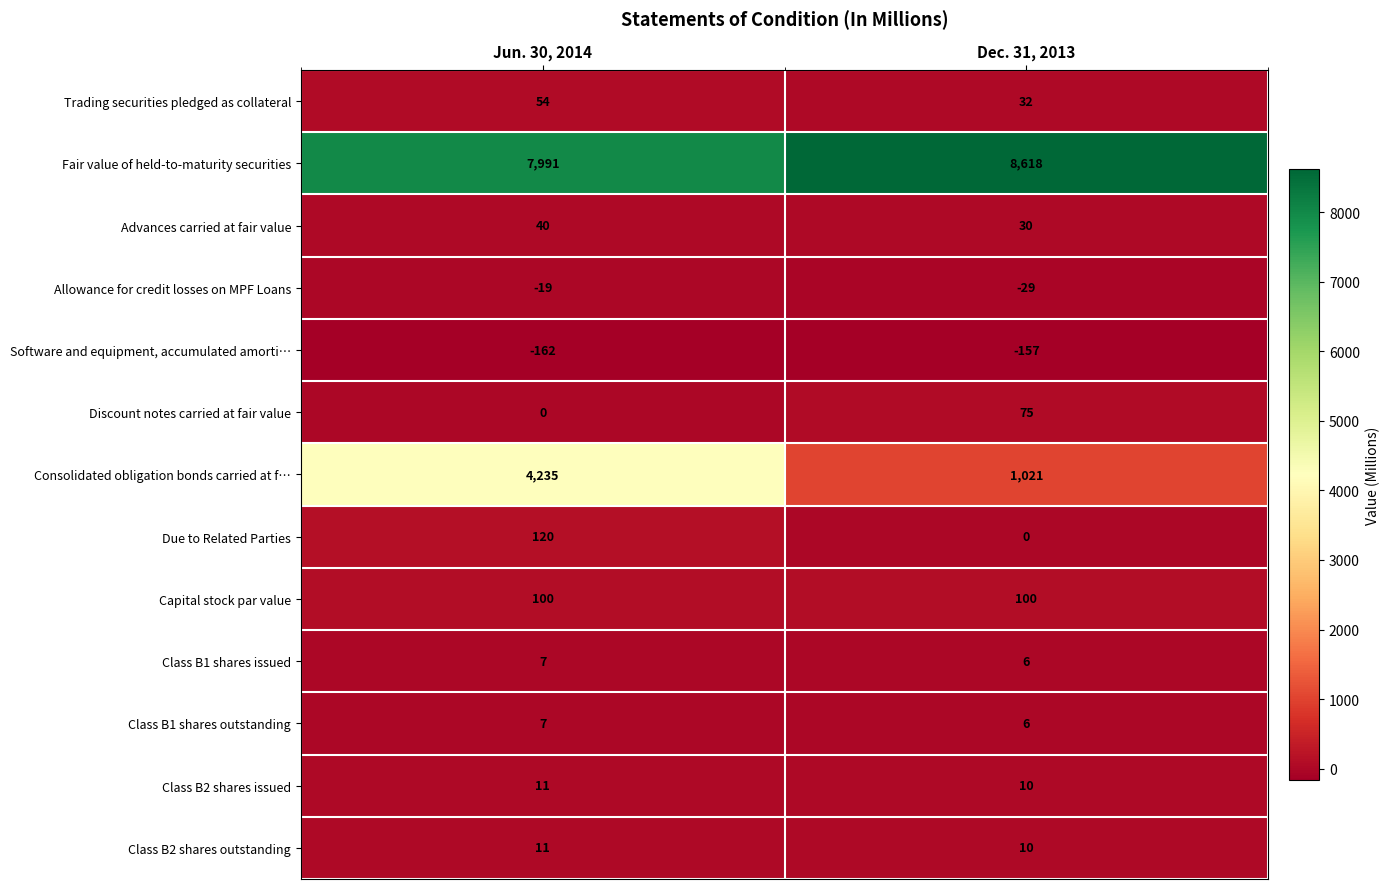

Reading left to right, list all the values displayed in this chart.

Trading securities pledged as collateral: Jun. 30, 2014=54	Dec. 31, 2013=32
Fair value of held-to-maturity securities: Jun. 30, 2014=7991	Dec. 31, 2013=8618
Advances carried at fair value: Jun. 30, 2014=40	Dec. 31, 2013=30
Allowance for credit losses on MPF Loans: Jun. 30, 2014=-19	Dec. 31, 2013=-29
Software and equipment, accumulated amorti…: Jun. 30, 2014=-162	Dec. 31, 2013=-157
Discount notes carried at fair value: Jun. 30, 2014=0	Dec. 31, 2013=75
Consolidated obligation bonds carried at f…: Jun. 30, 2014=4235	Dec. 31, 2013=1021
Due to Related Parties: Jun. 30, 2014=120	Dec. 31, 2013=0
Capital stock par value: Jun. 30, 2014=100	Dec. 31, 2013=100
Class B1 shares issued: Jun. 30, 2014=7	Dec. 31, 2013=6
Class B1 shares outstanding: Jun. 30, 2014=7	Dec. 31, 2013=6
Class B2 shares issued: Jun. 30, 2014=11	Dec. 31, 2013=10
Class B2 shares outstanding: Jun. 30, 2014=11	Dec. 31, 2013=10